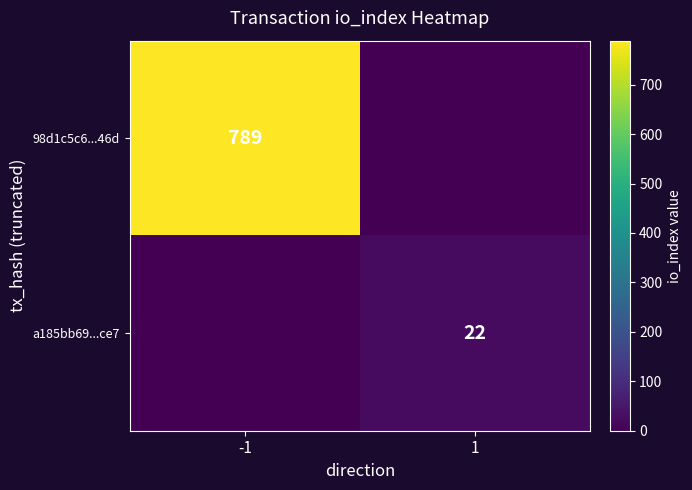

The 98d1c5c6...46d series shows 1380 at -1. True or false?

False